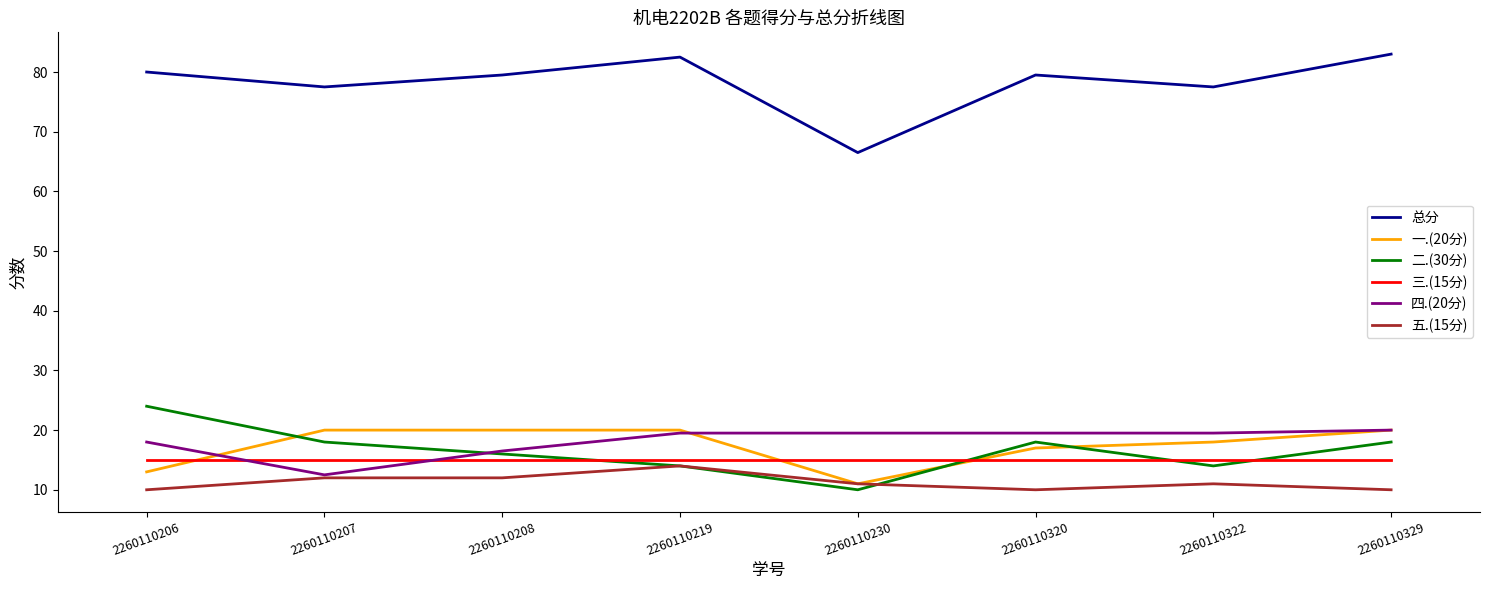

Where is the first local maximum for 总分?

2260110219